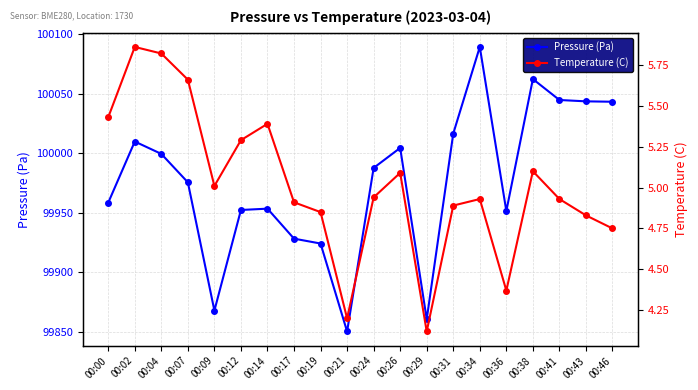

At how many categories does at least one series exceed 95516?

20